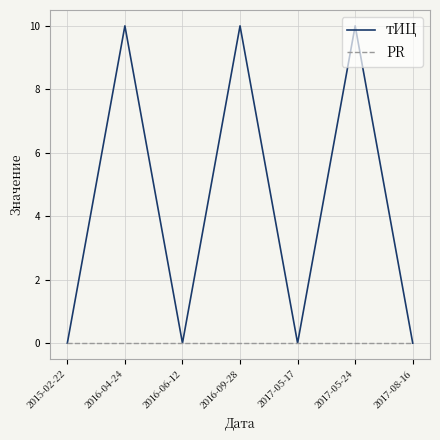

Is it true that PR equals 0 at 2016-09-28?

True